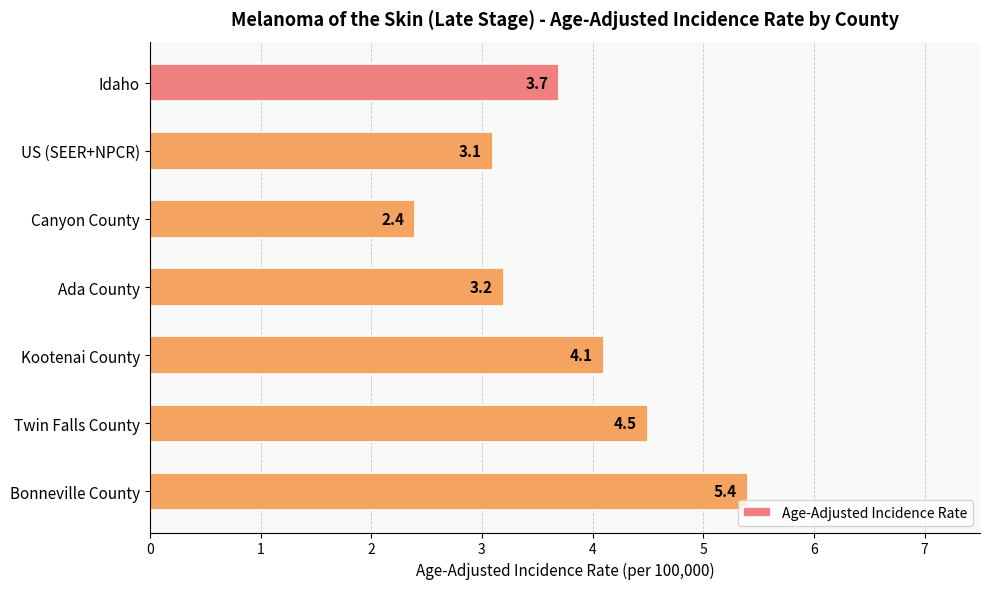

List the labels in order of value, smallest first.

Canyon County, US (SEER+NPCR), Ada County, Idaho, Kootenai County, Twin Falls County, Bonneville County